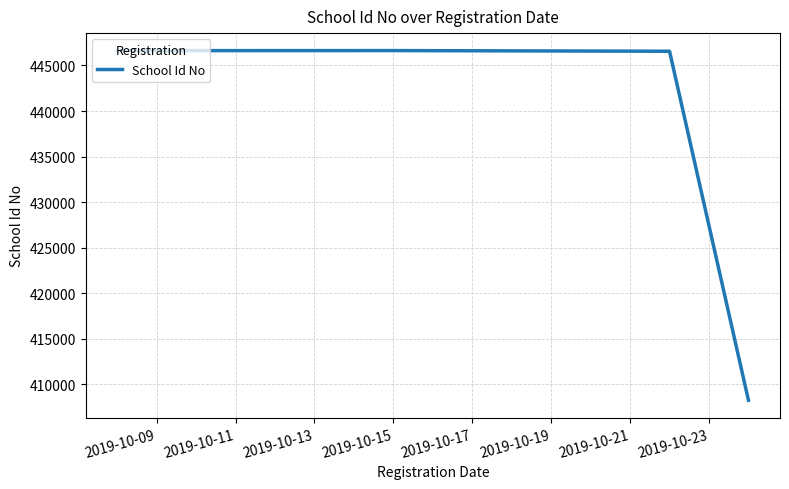

How many interior local peaks (higher than both neighbors) does the data have?

1